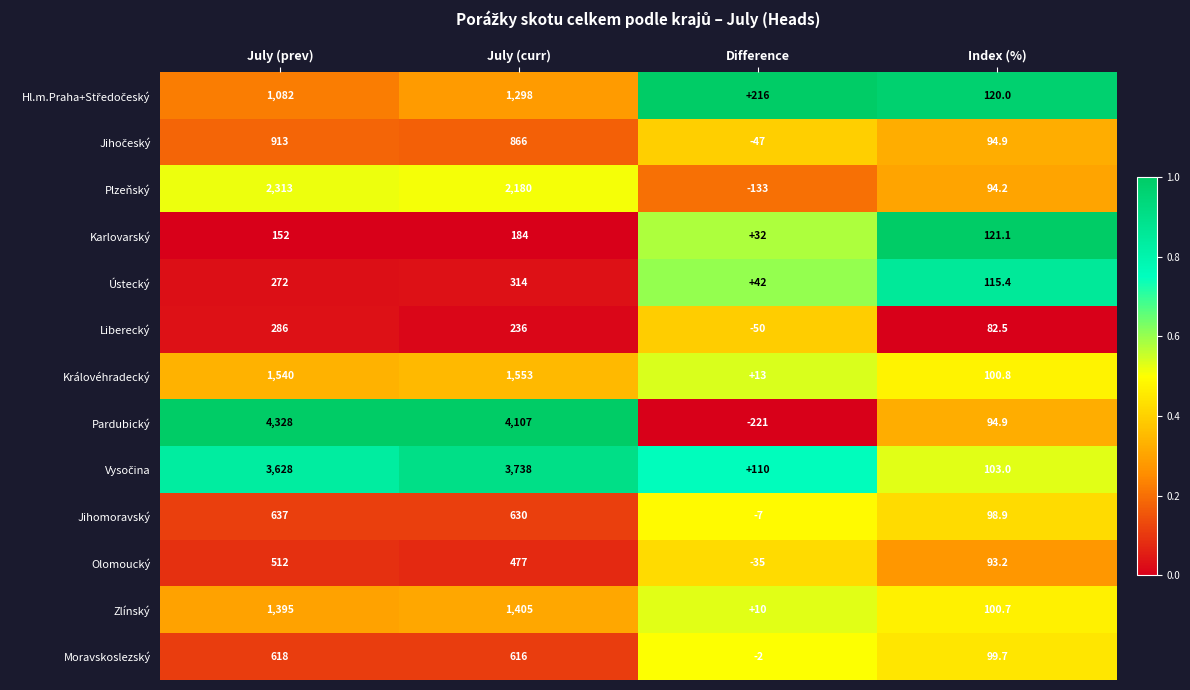

Which series has the largest range (max minus min)?

Pardubický